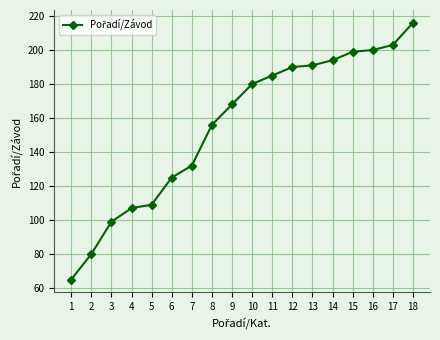

Which has a higher value, 14 or 10?

14